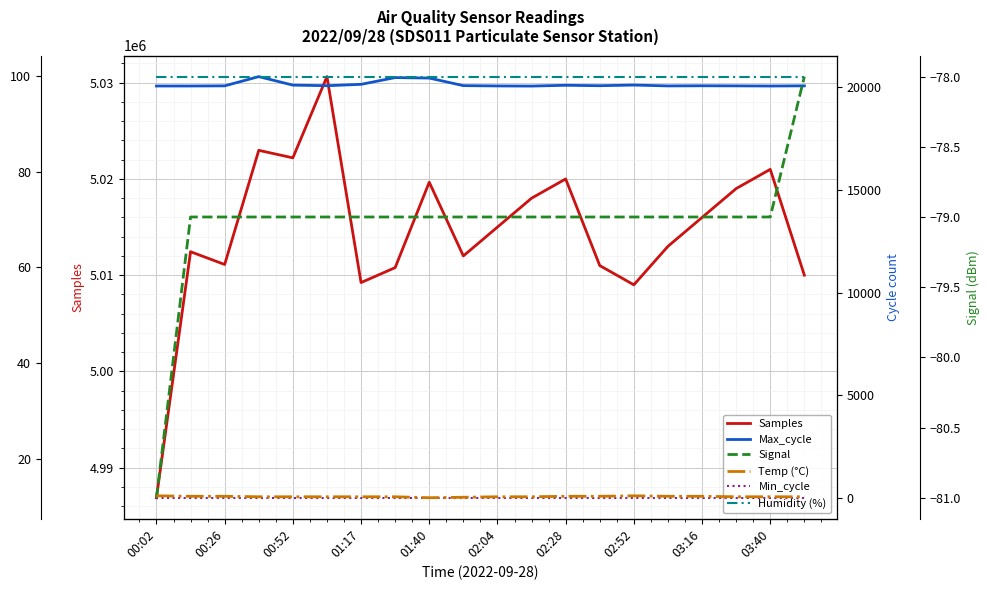

What is the maximum value shown in the chart?

5030634.0